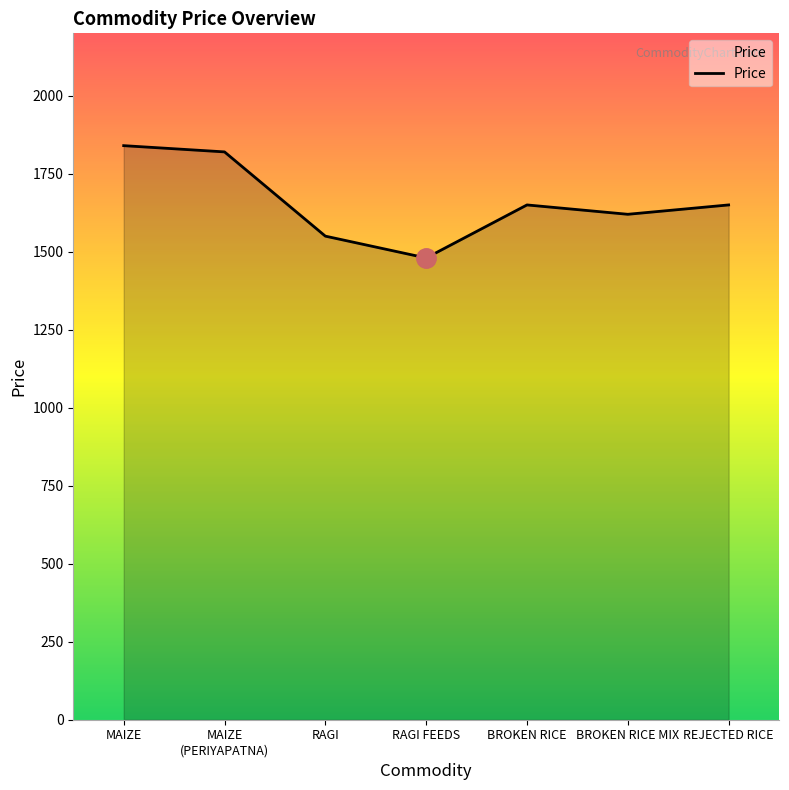

What is the approximate value at MAIZE?

1840